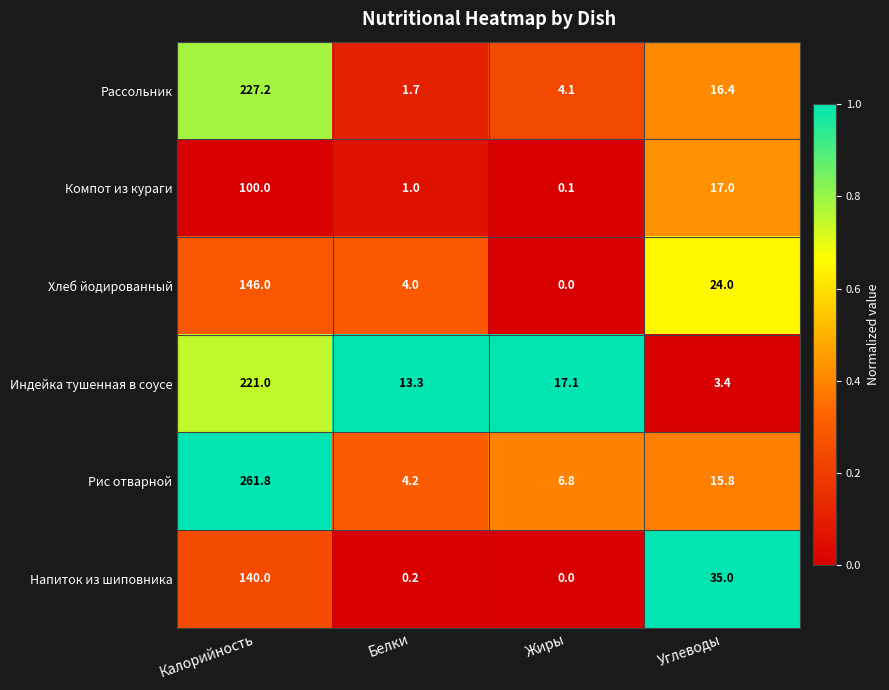

At which label is Рассольник closest to 114?

Углеводы